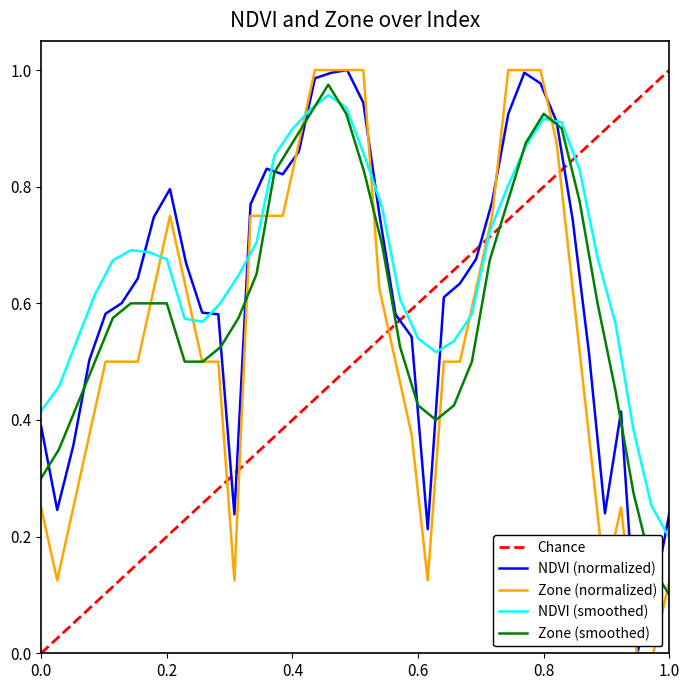

Is the value of NDVI at 37 greater than the value of Zone at 32?

No